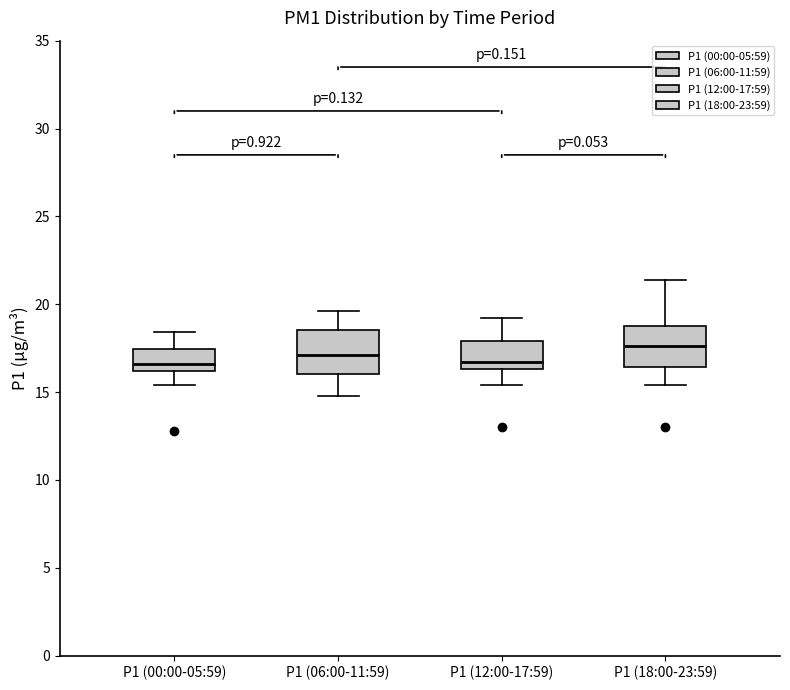

Reading left to right, read every box against the y-axis: the position of its median line, the range the box covers, and the ends of its whiskers. The values are not printed on the chart, so give them approximately, as read against the axis.

P1 (00:00-05:59): median 16.5, box 16.0 to 17.5, whiskers 15.5 to 18.5
P1 (06:00-11:59): median 17.0, box 16.0 to 18.5, whiskers 15.0 to 19.5
P1 (12:00-17:59): median 16.5 (just above the box's lower edge), box 16.5 to 18.0, whiskers 15.5 to 19.0
P1 (18:00-23:59): median 17.5, box 16.5 to 19.0, whiskers 15.5 to 21.5